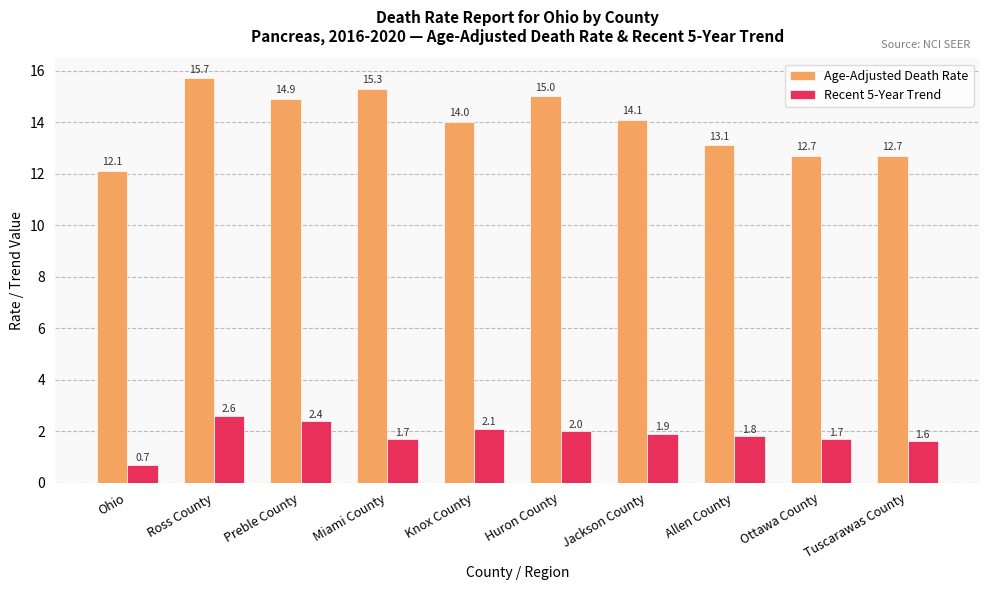

Reading right to left, list all the values displayed in this chart.

Age-Adjusted Death Rate: Tuscarawas County=12.7	Ottawa County=12.7	Allen County=13.1	Jackson County=14.1	Huron County=15.0	Knox County=14.0	Miami County=15.3	Preble County=14.9	Ross County=15.7	Ohio=12.1
Recent 5-Year Trend: Tuscarawas County=1.6	Ottawa County=1.7	Allen County=1.8	Jackson County=1.9	Huron County=2.0	Knox County=2.1	Miami County=1.7	Preble County=2.4	Ross County=2.6	Ohio=0.7